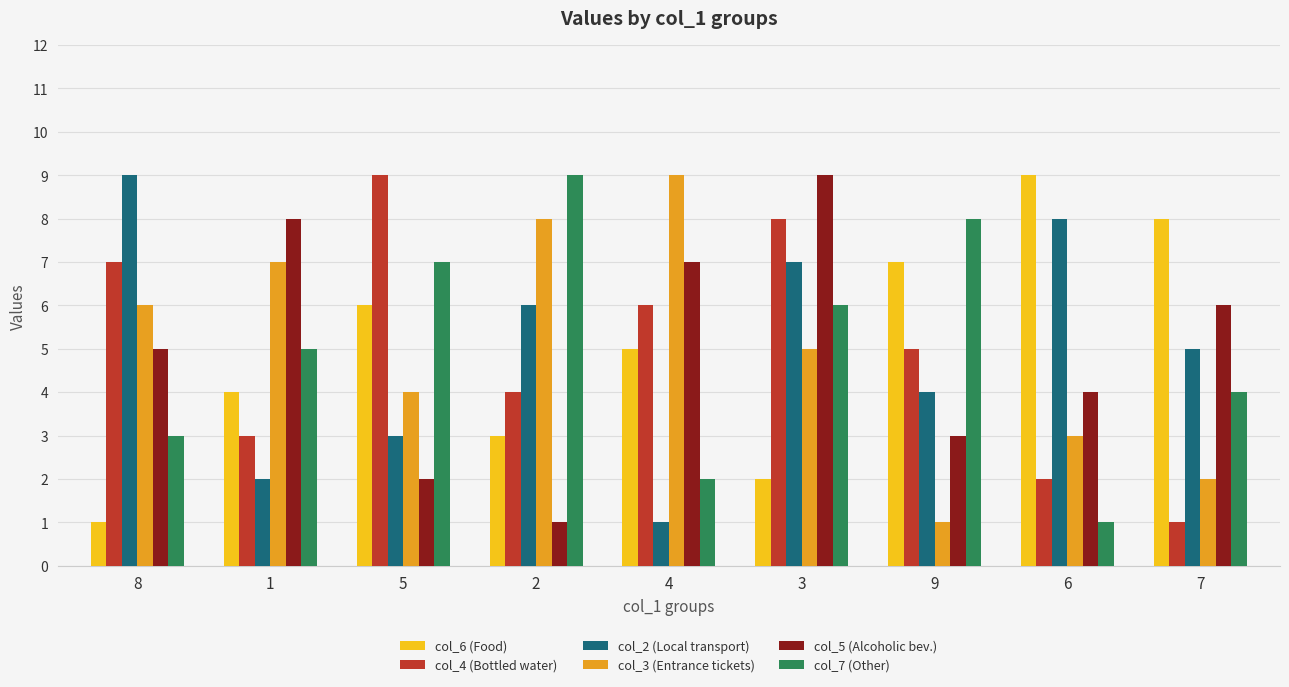

What are all the series names shown in the legend?

col_6 (Food), col_4 (Bottled water), col_2 (Local transport), col_3 (Entrance tickets), col_5 (Alcoholic bev.), col_7 (Other)